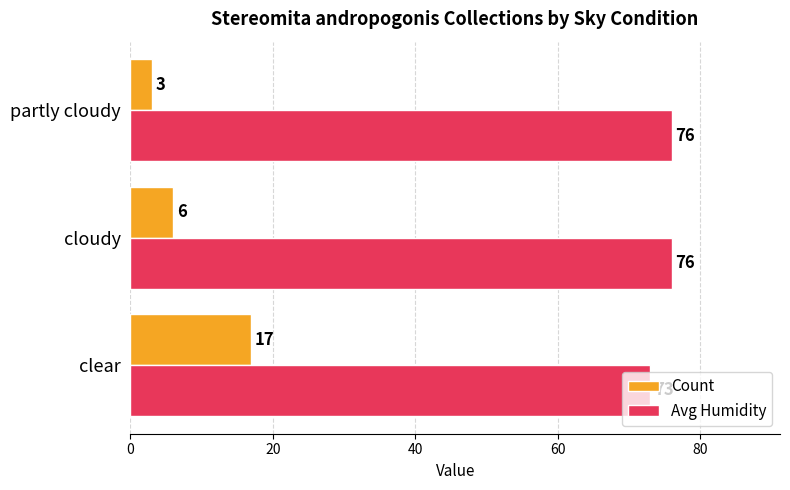

True or false: Avg Humidity has a value of 124 at partly cloudy.

False